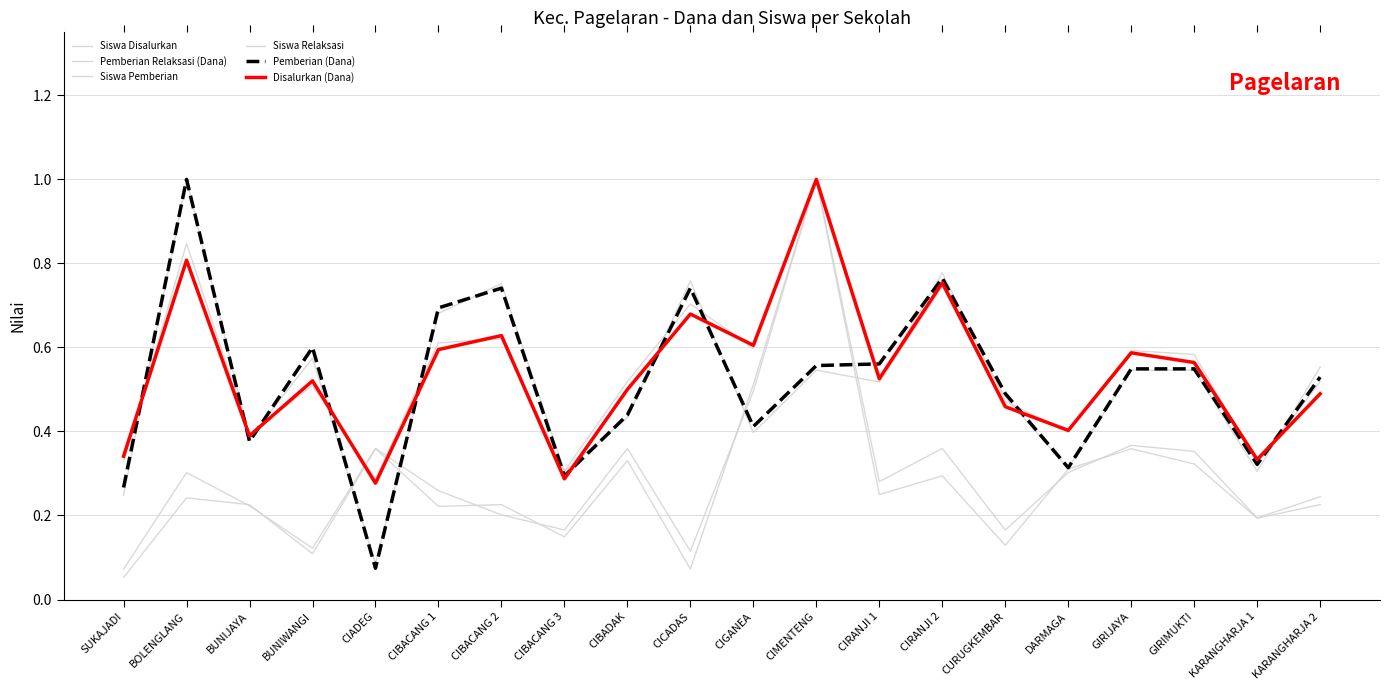

Reading left to right, extract all data points from this chart.

Siswa Disalurkan: SUKAJADI=0.3	BOLENGLANG=0.8	BUNIJAYA=0.4	BUNIWANGI=0.5	CIADEG=0.3	CIBACANG 1=0.6	CIBACANG 2=0.6	CIBACANG 3=0.3	CIBADAK=0.5	CICADAS=0.7	CIGANEA=0.6	CIMENTENG=1.0	CIRANJI 1=0.5	CIRANJI 2=0.8	CURUGKEMBAR=0.5	DARMAGA=0.4	GIRIJAYA=0.6	GIRIMUKTI=0.6	KARANGHARJA 1=0.3	KARANGHARJA 2=0.5
Pemberian Relaksasi (Dana): SUKAJADI=0.1	BOLENGLANG=0.2	BUNIJAYA=0.2	BUNIWANGI=0.1	CIADEG=0.4	CIBACANG 1=0.2	CIBACANG 2=0.2	CIBACANG 3=0.1	CIBADAK=0.3	CICADAS=0.1	CIGANEA=0.5	CIMENTENG=1.0	CIRANJI 1=0.2	CIRANJI 2=0.3	CURUGKEMBAR=0.1	DARMAGA=0.3	GIRIJAYA=0.4	GIRIMUKTI=0.3	KARANGHARJA 1=0.2	KARANGHARJA 2=0.2
Siswa Pemberian: SUKAJADI=0.2	BOLENGLANG=1.0	BUNIJAYA=0.4	BUNIWANGI=0.6	CIADEG=0.1	CIBACANG 1=0.7	CIBACANG 2=0.8	CIBACANG 3=0.3	CIBADAK=0.4	CICADAS=0.8	CIGANEA=0.4	CIMENTENG=0.5	CIRANJI 1=0.5	CIRANJI 2=0.7	CURUGKEMBAR=0.5	DARMAGA=0.3	GIRIJAYA=0.5	GIRIMUKTI=0.5	KARANGHARJA 1=0.3	KARANGHARJA 2=0.6
Siswa Relaksasi: SUKAJADI=0.1	BOLENGLANG=0.3	BUNIJAYA=0.2	BUNIWANGI=0.1	CIADEG=0.4	CIBACANG 1=0.3	CIBACANG 2=0.2	CIBACANG 3=0.2	CIBADAK=0.4	CICADAS=0.1	CIGANEA=0.5	CIMENTENG=1.0	CIRANJI 1=0.3	CIRANJI 2=0.4	CURUGKEMBAR=0.2	DARMAGA=0.3	GIRIJAYA=0.4	GIRIMUKTI=0.4	KARANGHARJA 1=0.2	KARANGHARJA 2=0.2
Pemberian (Dana): SUKAJADI=0.3	BOLENGLANG=1.0	BUNIJAYA=0.4	BUNIWANGI=0.6	CIADEG=0.1	CIBACANG 1=0.7	CIBACANG 2=0.7	CIBACANG 3=0.3	CIBADAK=0.4	CICADAS=0.7	CIGANEA=0.4	CIMENTENG=0.6	CIRANJI 1=0.6	CIRANJI 2=0.8	CURUGKEMBAR=0.5	DARMAGA=0.3	GIRIJAYA=0.5	GIRIMUKTI=0.5	KARANGHARJA 1=0.3	KARANGHARJA 2=0.5
Disalurkan (Dana): SUKAJADI=0.3	BOLENGLANG=0.8	BUNIJAYA=0.4	BUNIWANGI=0.5	CIADEG=0.3	CIBACANG 1=0.6	CIBACANG 2=0.6	CIBACANG 3=0.3	CIBADAK=0.5	CICADAS=0.7	CIGANEA=0.6	CIMENTENG=1.0	CIRANJI 1=0.5	CIRANJI 2=0.8	CURUGKEMBAR=0.5	DARMAGA=0.4	GIRIJAYA=0.6	GIRIMUKTI=0.6	KARANGHARJA 1=0.3	KARANGHARJA 2=0.5